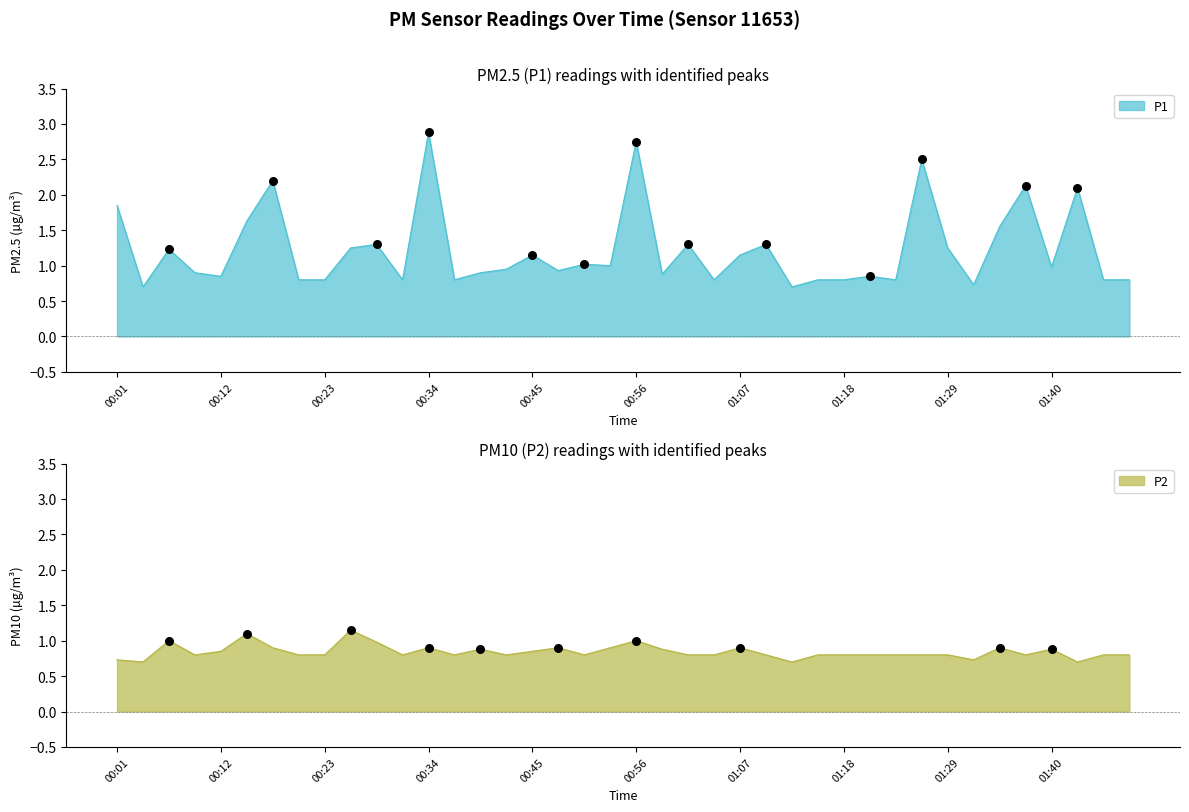

What is the total value across all series at 00:20?

1.6